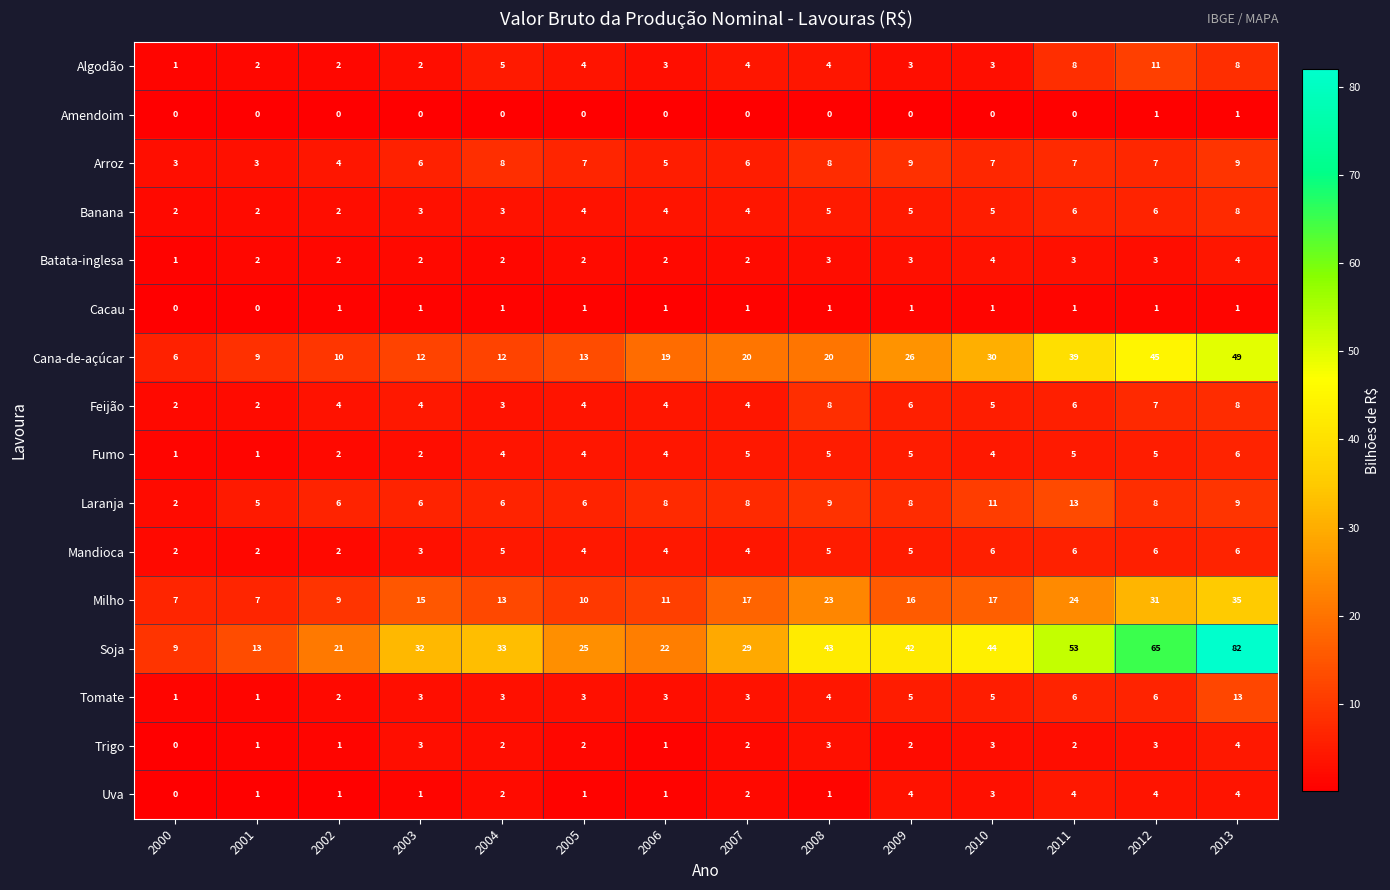

The Milho series shows 47 at 2013. True or false?

False